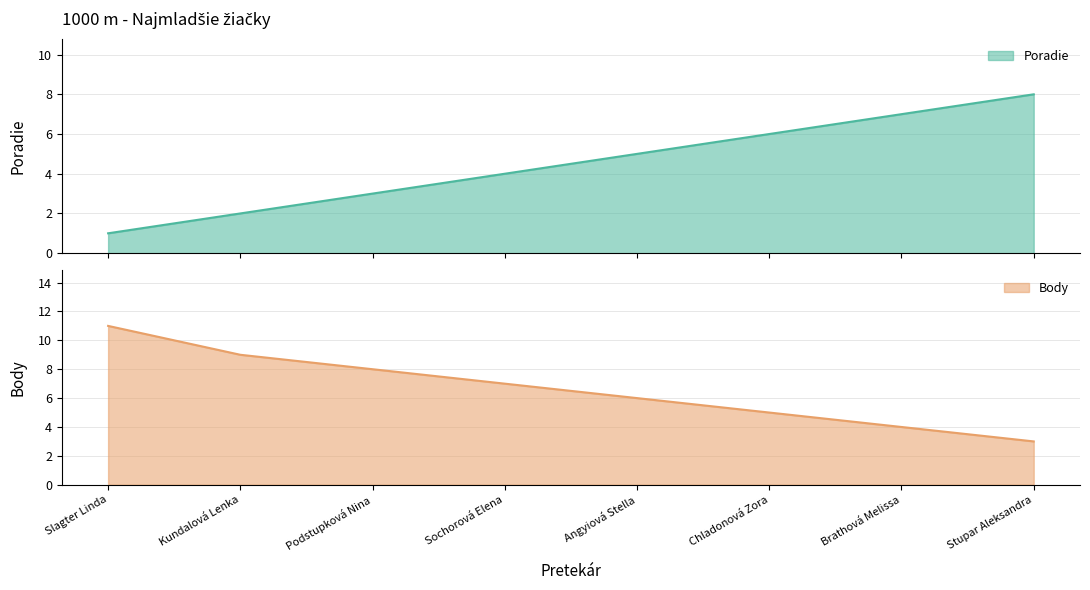

Rank the categories by Body value from lowest to highest.

Stupar Aleksandra, Brathová Melissa, Chladonová Zora, Angyiová Stella, Sochorová Elena, Podstupková Nina, Kundalová Lenka, Slagter Linda